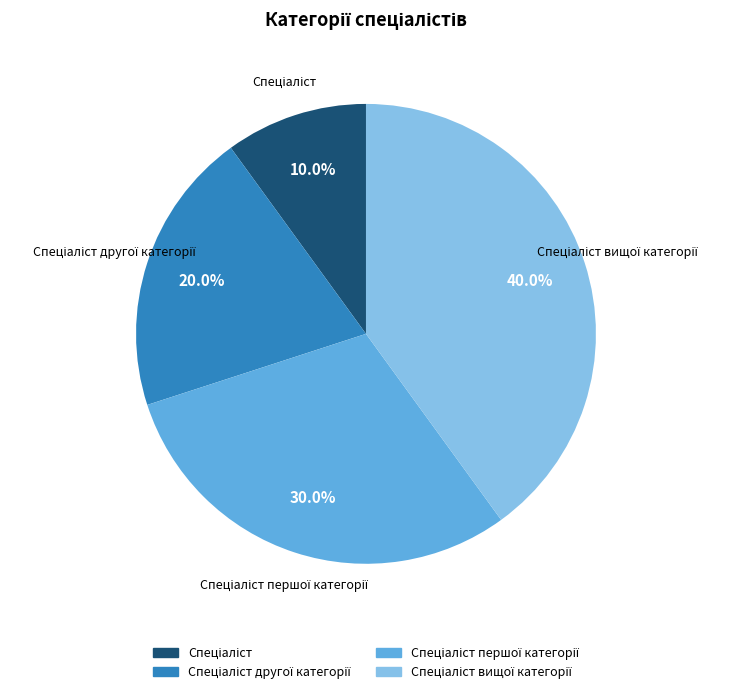

Is there a majority slice in this chart?

No